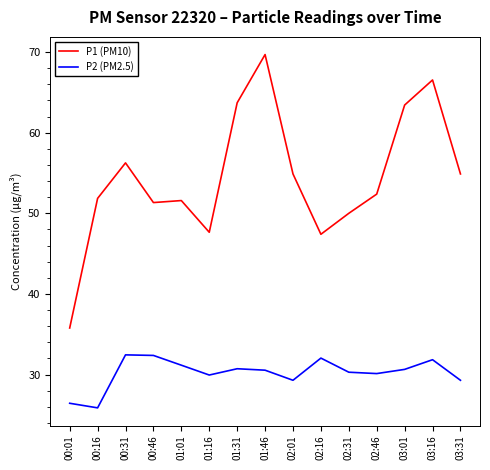

What position from the left is 03:16?

14